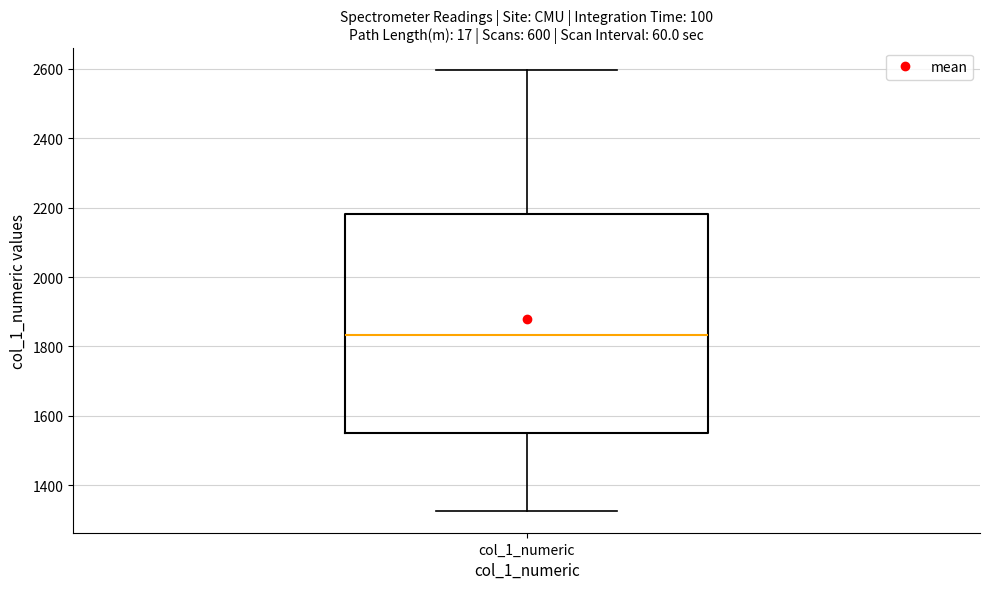

Read this box plot against the y-axis: the position of the median line, the range covered by the box, and the ends of both whiskers. The values are not printed on the chart, so give them approximately, as read against the axis.

median 1840, box 1540 to 2180, whiskers 1320 to 2600